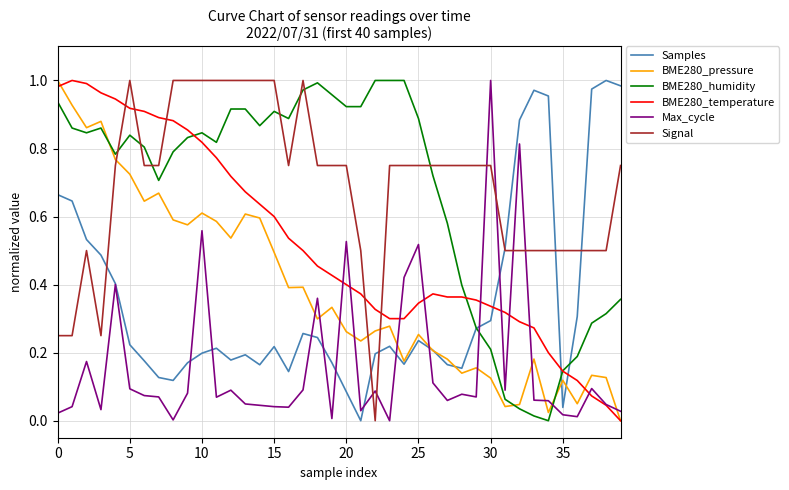

How many times do Max_cycle and BME280_pressure cross each other?

11